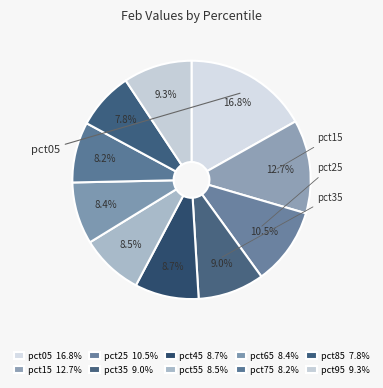

How many segments does this pie chart have?

10